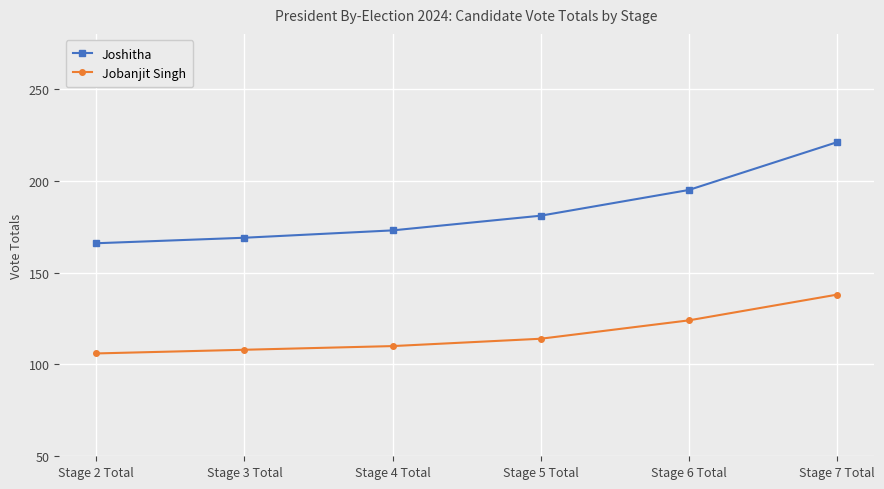

True or false: Joshitha has more than 2 interior local peaks.

False